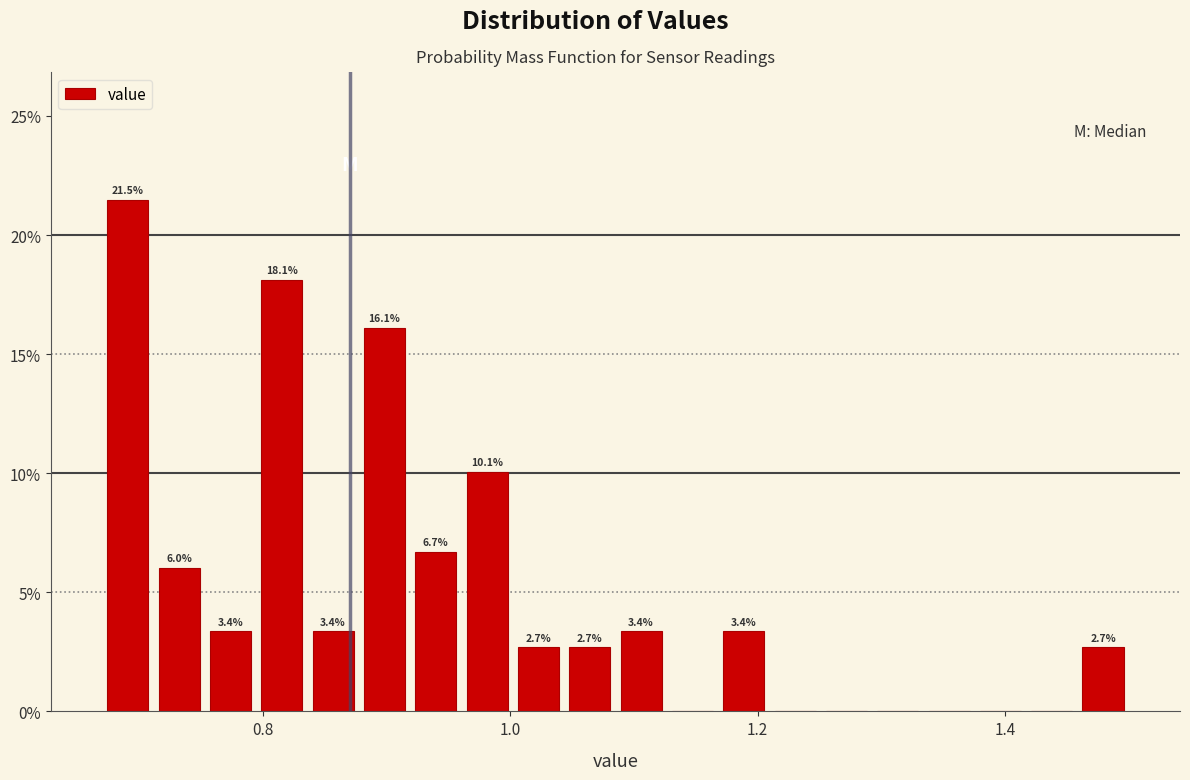

Around what value on the x-axis is the tallest bar? Give the approximate position of its centre, as read against the axis.

0.70